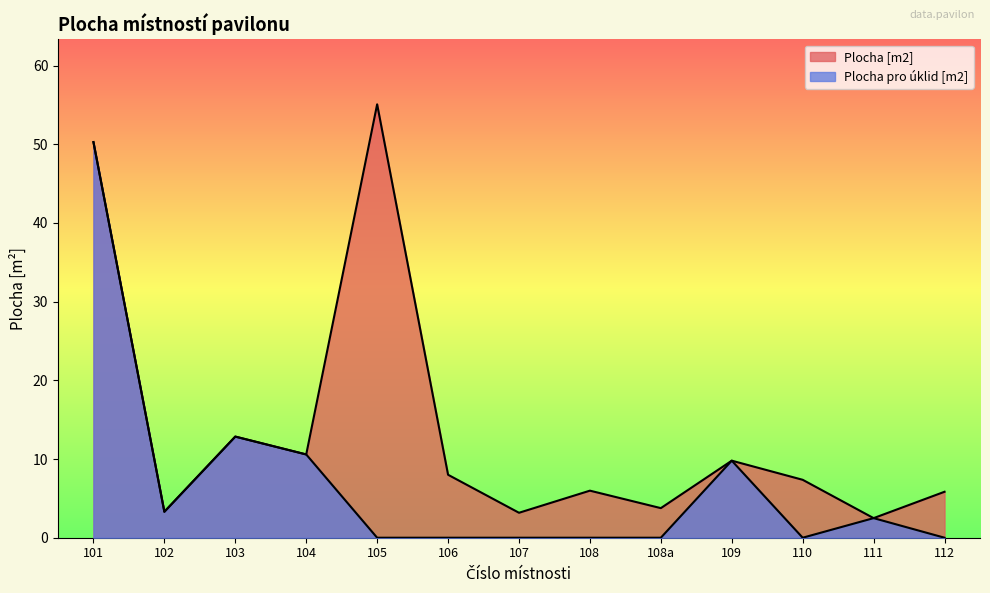

The Plocha [m2] series shows 13.4 at 106. True or false?

False